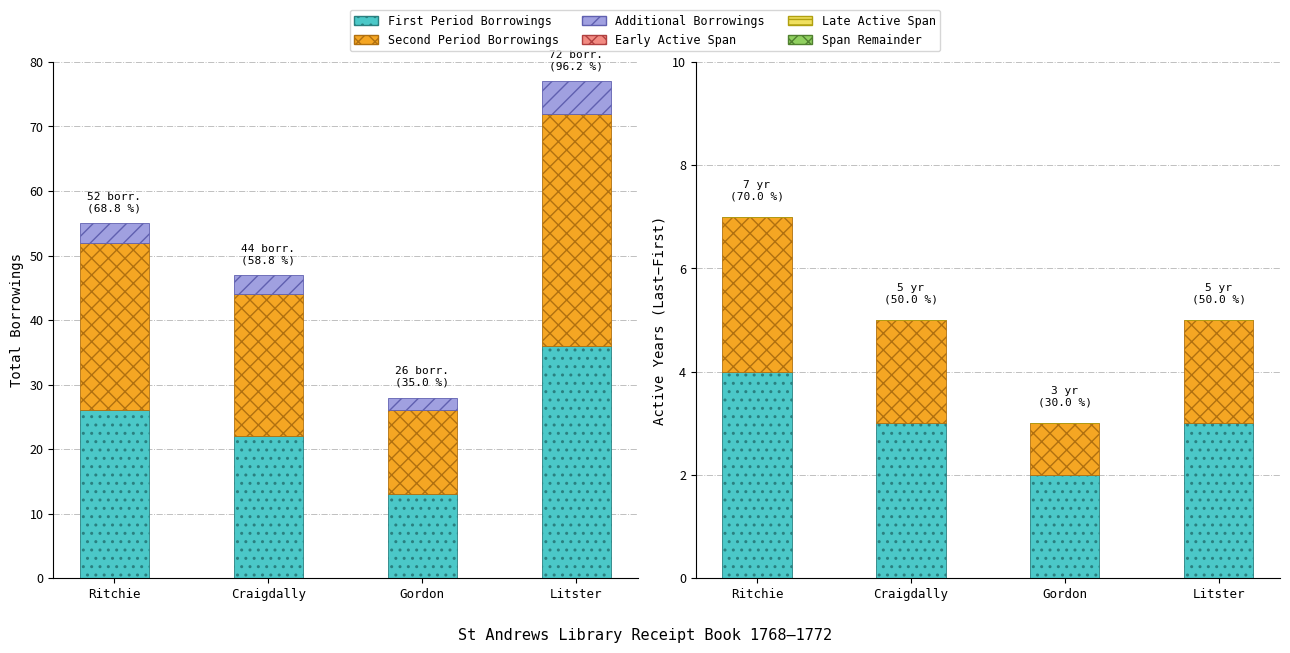

What is the label of the 3rd bar from the left?

Gordon